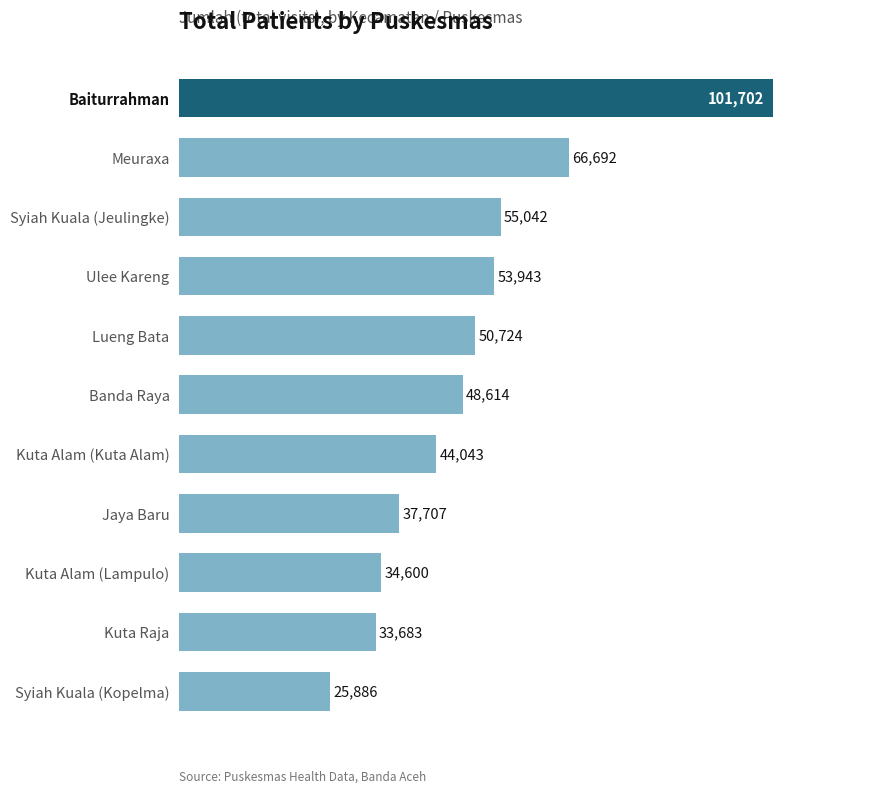

Which has a higher value, Meuraxa or Kuta Raja?

Meuraxa